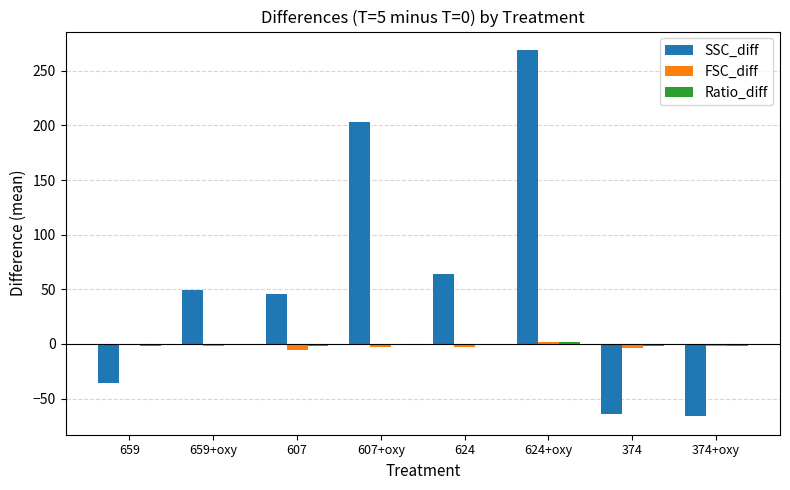

At which category is the sum across all series the highest?

624+oxy